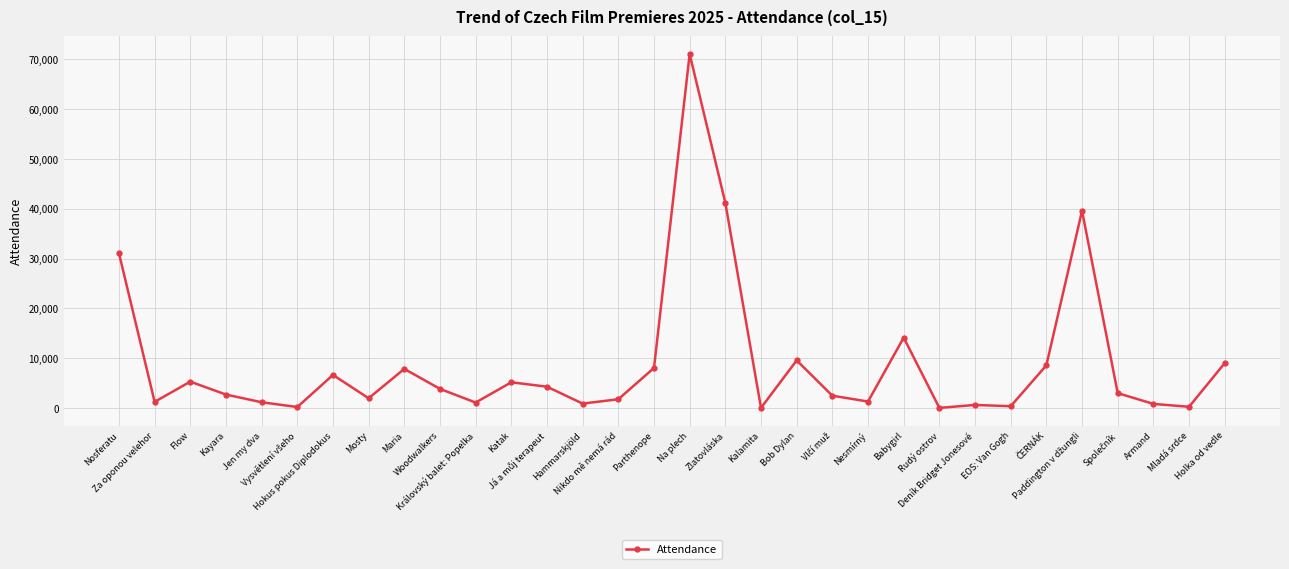

What is the greatest value displayed?

71074